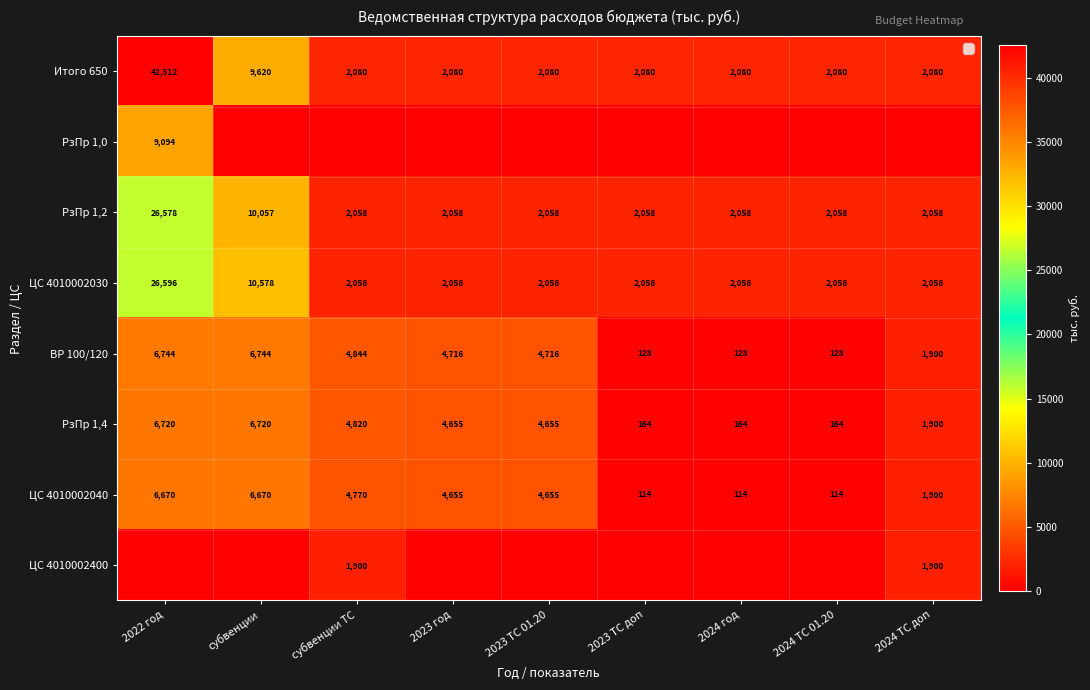

What is the difference between the maximum and minimum values in the ЦС 4010002040 series?

6556